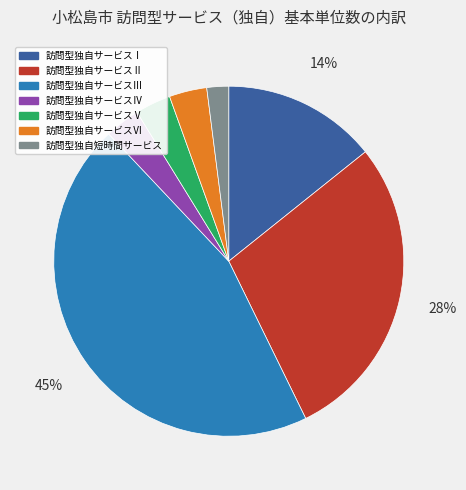

To the nearest percent, what portion does 訪問型独自サービスⅤ represent?

3%